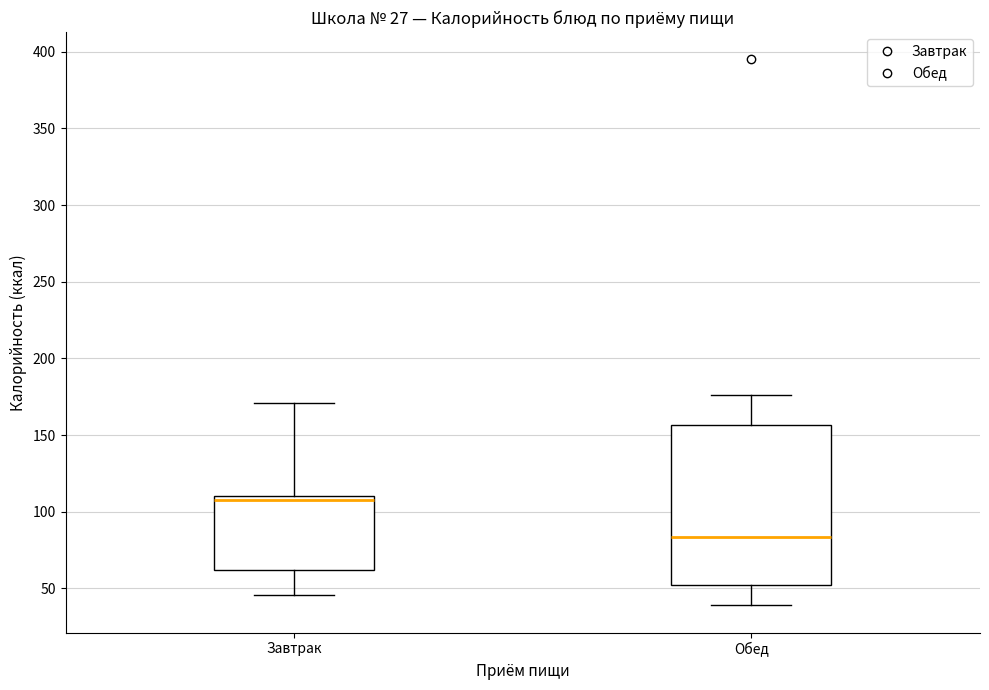

Reading left to right, read every box against the y-axis: the position of its median line, the range the box covers, and the ends of its whiskers. The values are not printed on the chart, so give them approximately, as read against the axis.

Завтрак: median 110 (just below the box's upper edge), box 60 to 110, whiskers 45 to 170
Обед: median 85, box 50 to 155, whiskers 40 to 175